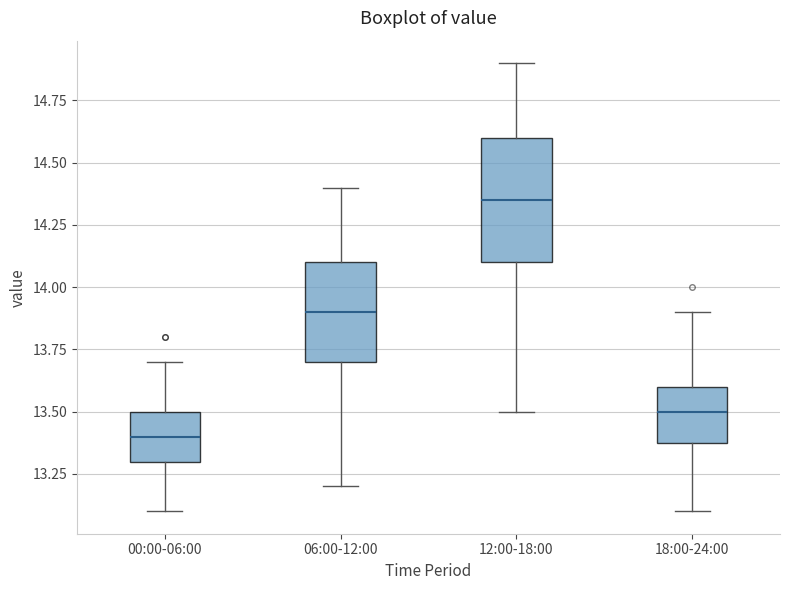

Where does the upper whisker of the box for 00:00-06:00 end on the y-axis? The values are not printed on the chart, so give them approximately, as read against the axis.

13.70